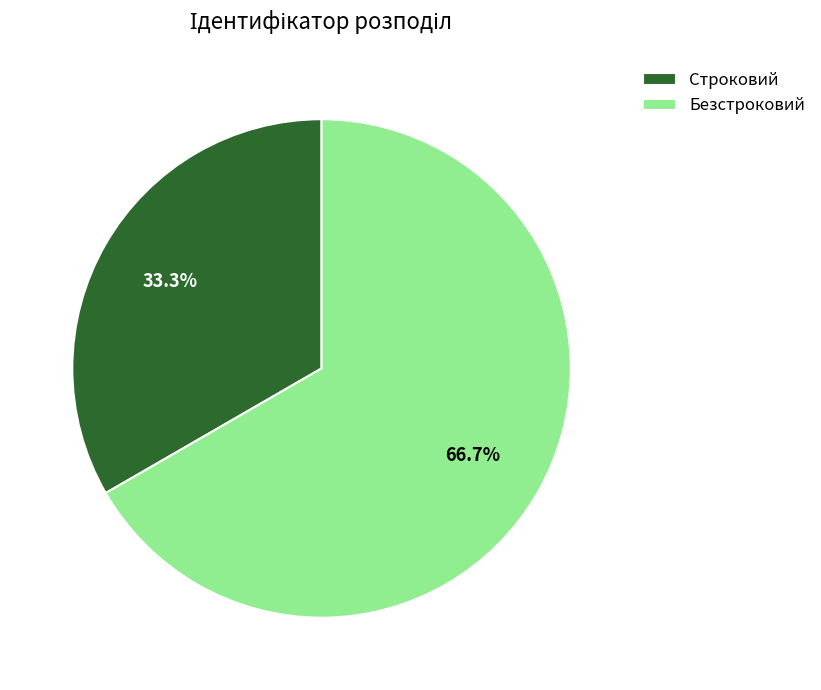

The Безстроковий slice represents 74% of the pie. True or false?

False